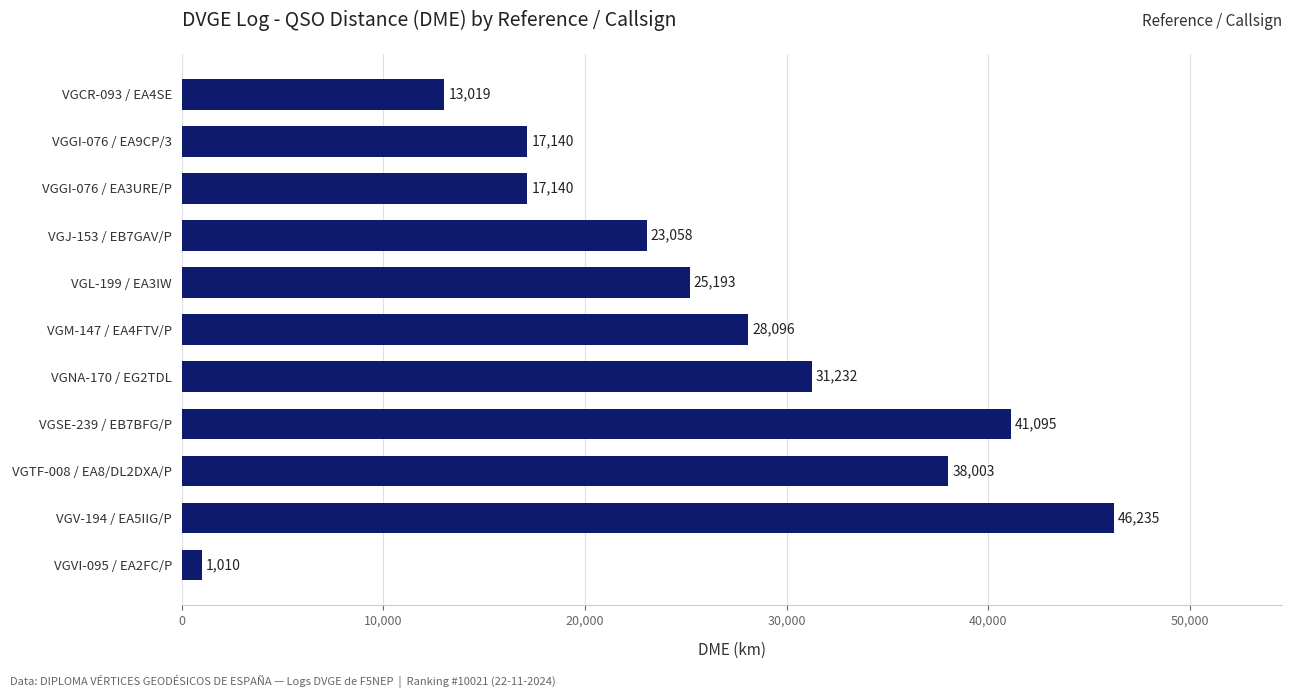

At which category does the chart reach its minimum across all series?

VGVI-095 / EA2FC/P